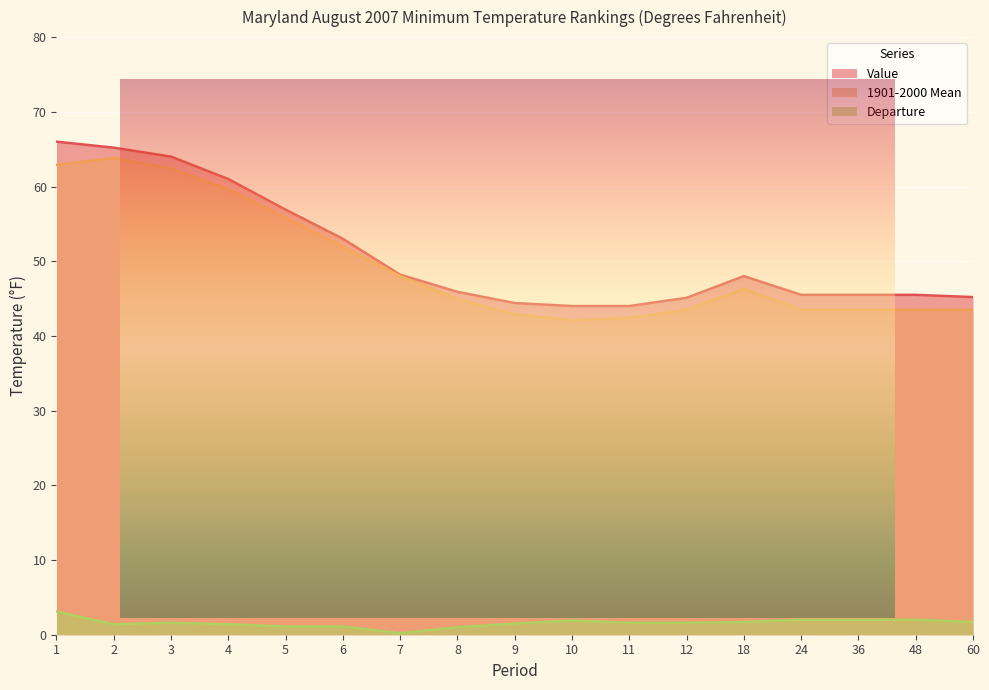

True or false: 1901-2000 Mean has a value of 90.6 at 6.

False